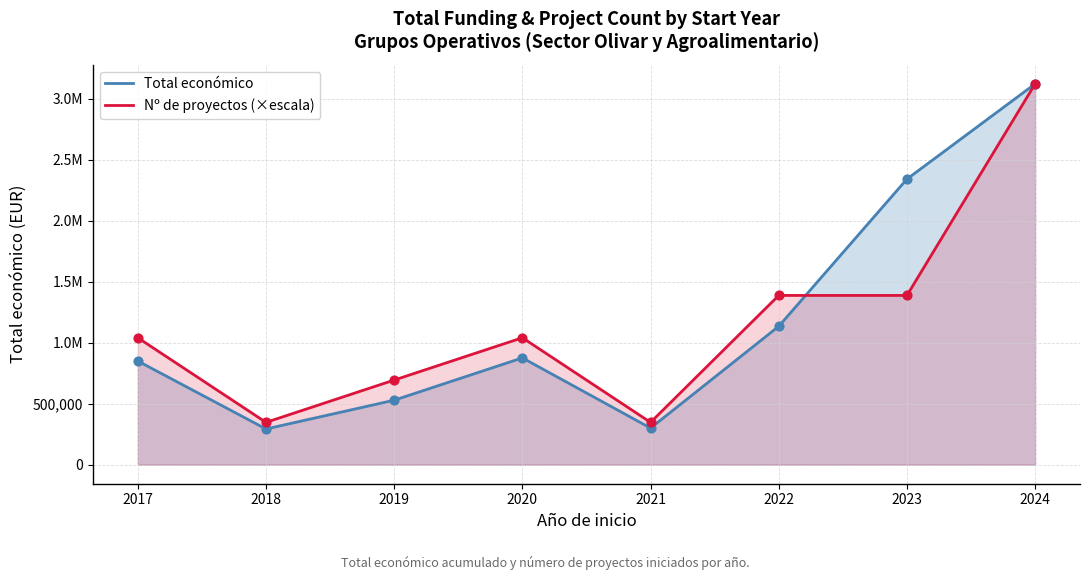

Which series reaches the maximum Y coordinate?

Total económico